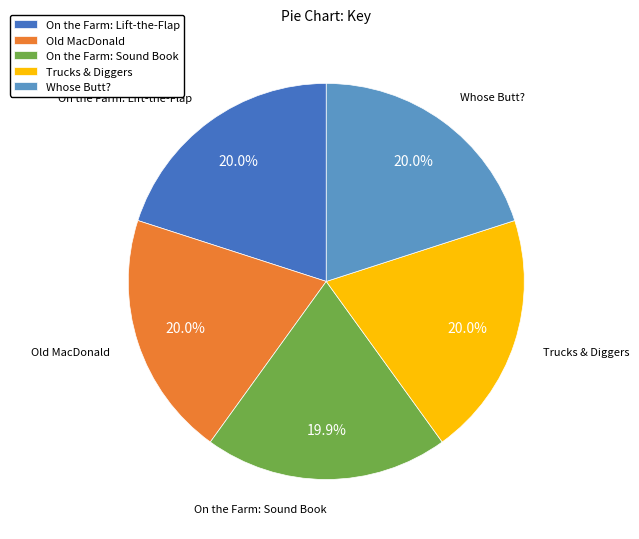

Approximately how many times larger is the value at On the Farm: Sound Book compared to Whose Butt??

1.0